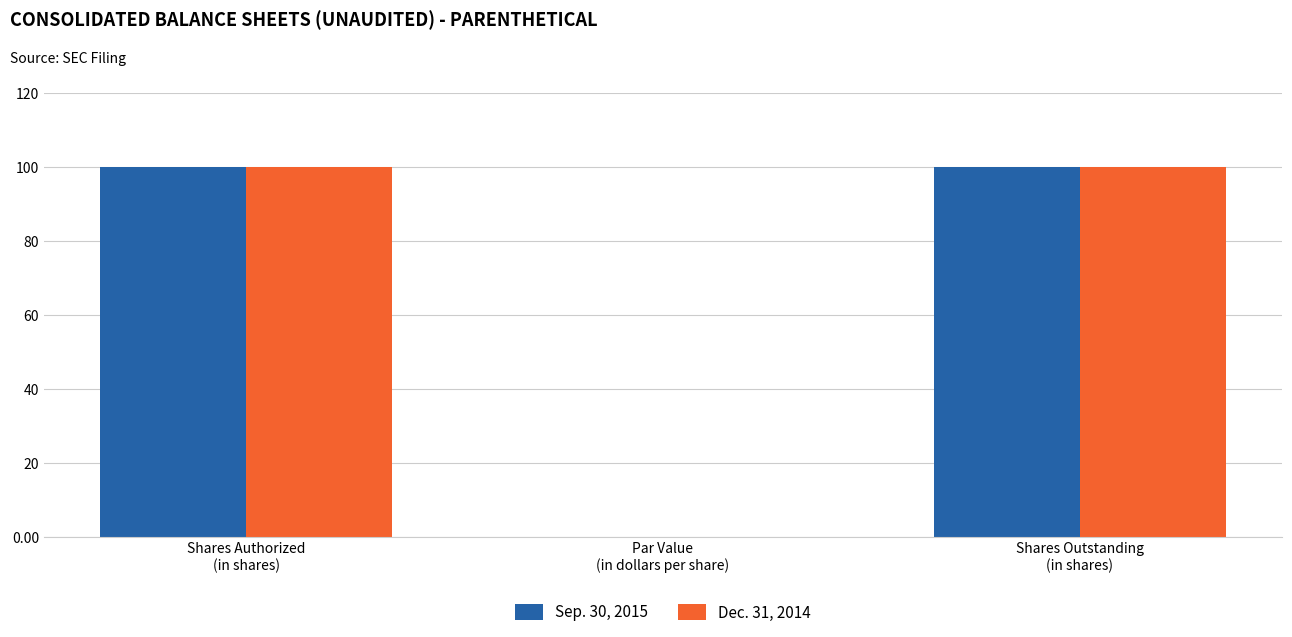

What is the highest value of the Dec. 31, 2014 series?

100.0